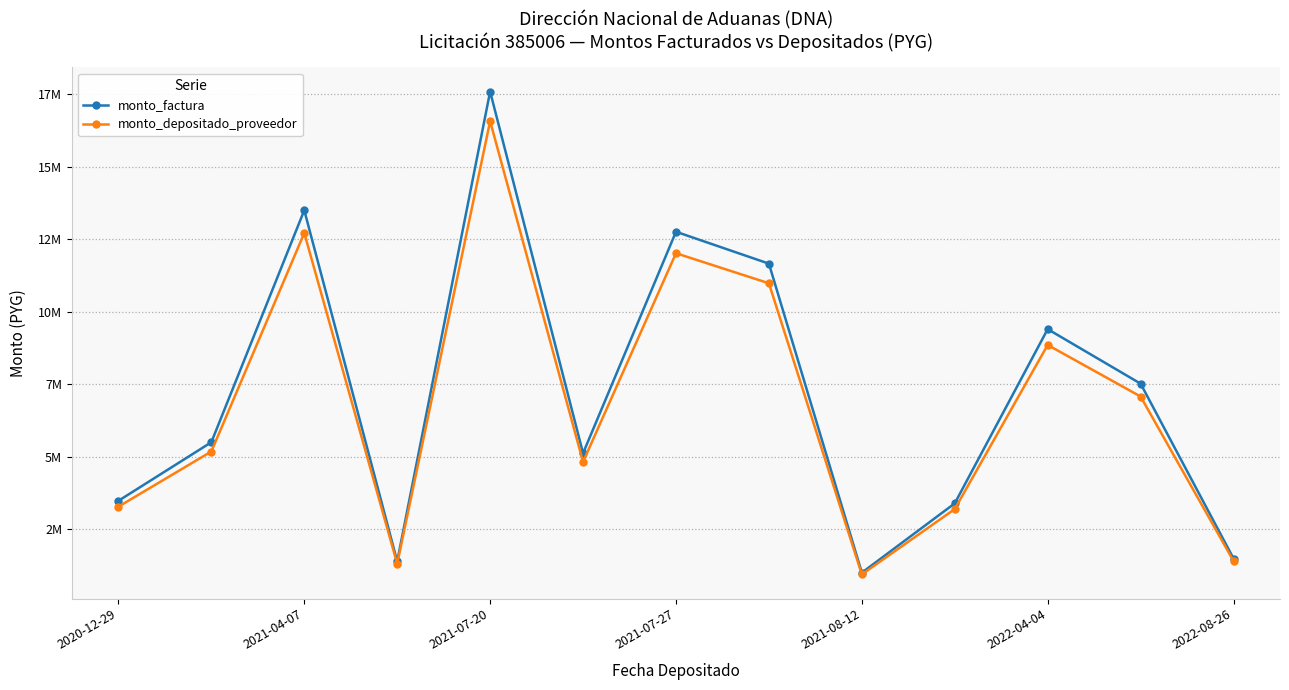

Does the chart have visible grid lines?

Yes